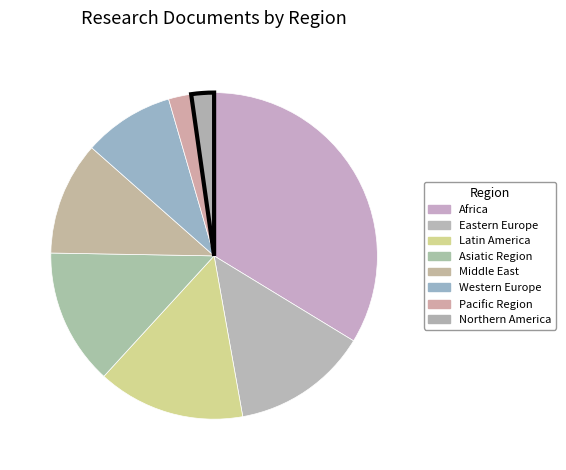

Count the number of slices in the pie.

8